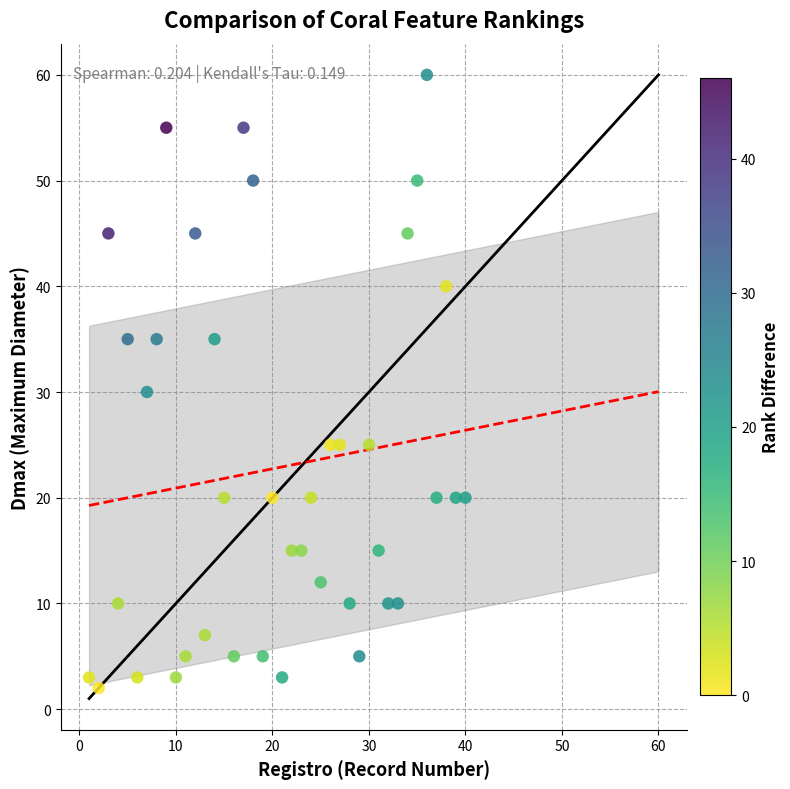

What Y value in the scatter plot is closest to 31?

30